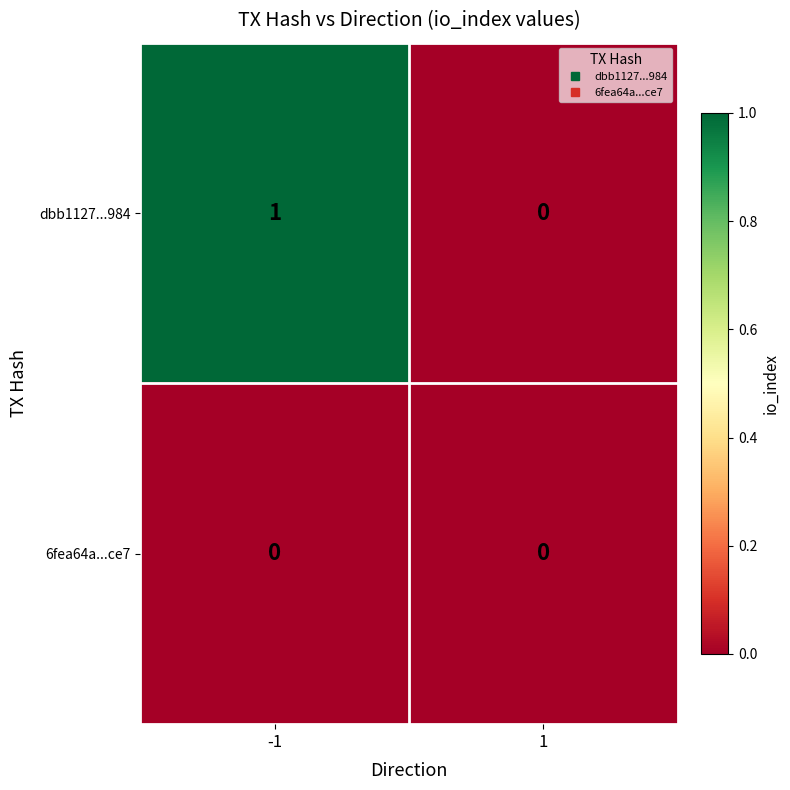

Which series changed the most between -1 and 1?

dbb1127...984